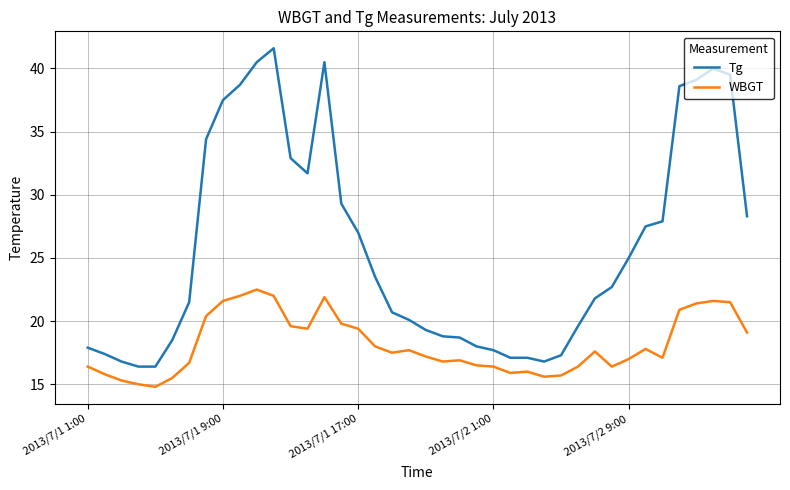

Is this an area chart (filled region under the line)?

No